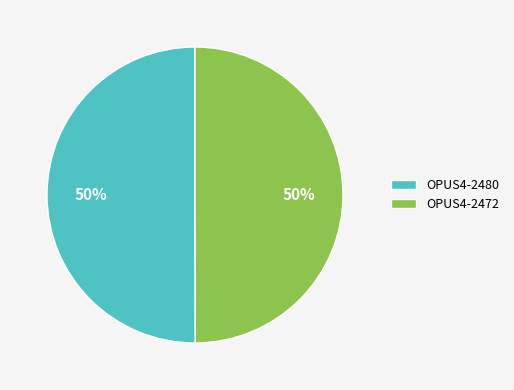

How many segments does this pie chart have?

2